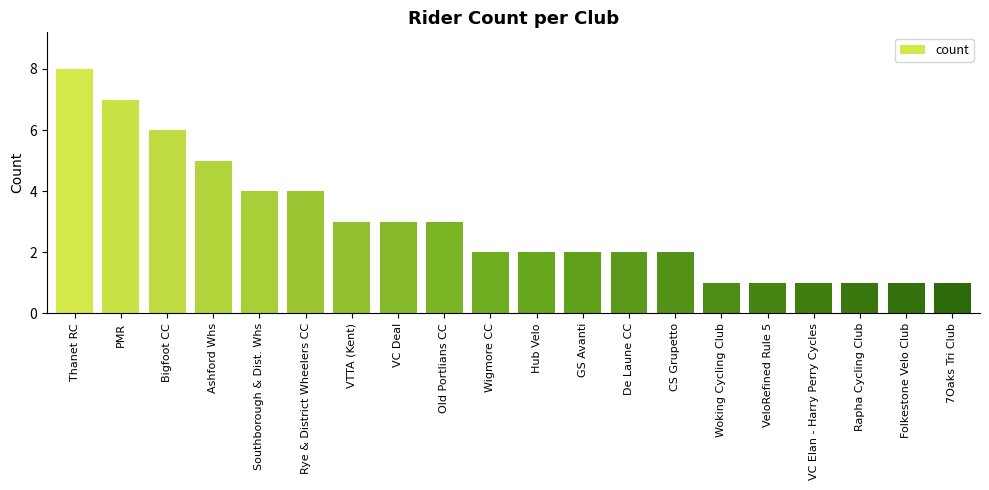

Reading left to right, transcribe all the data shown in this chart.

Thanet RC=8	PMR=7	Bigfoot CC=6	Ashford Whs=5	Southborough & Dist. Whs=4	Rye & District Wheelers CC=4	VTTA (Kent)=3	VC Deal=3	Old Portlians CC=3	Wigmore CC=2	Hub Velo=2	GS Avanti=2	De Laune CC=2	CS Grupetto=2	Woking Cycling Club=1	VeloRefined Rule 5=1	VC Elan - Harry Perry Cycles=1	Rapha Cycling Club=1	Folkestone Velo Club=1	7Oaks Tri Club=1